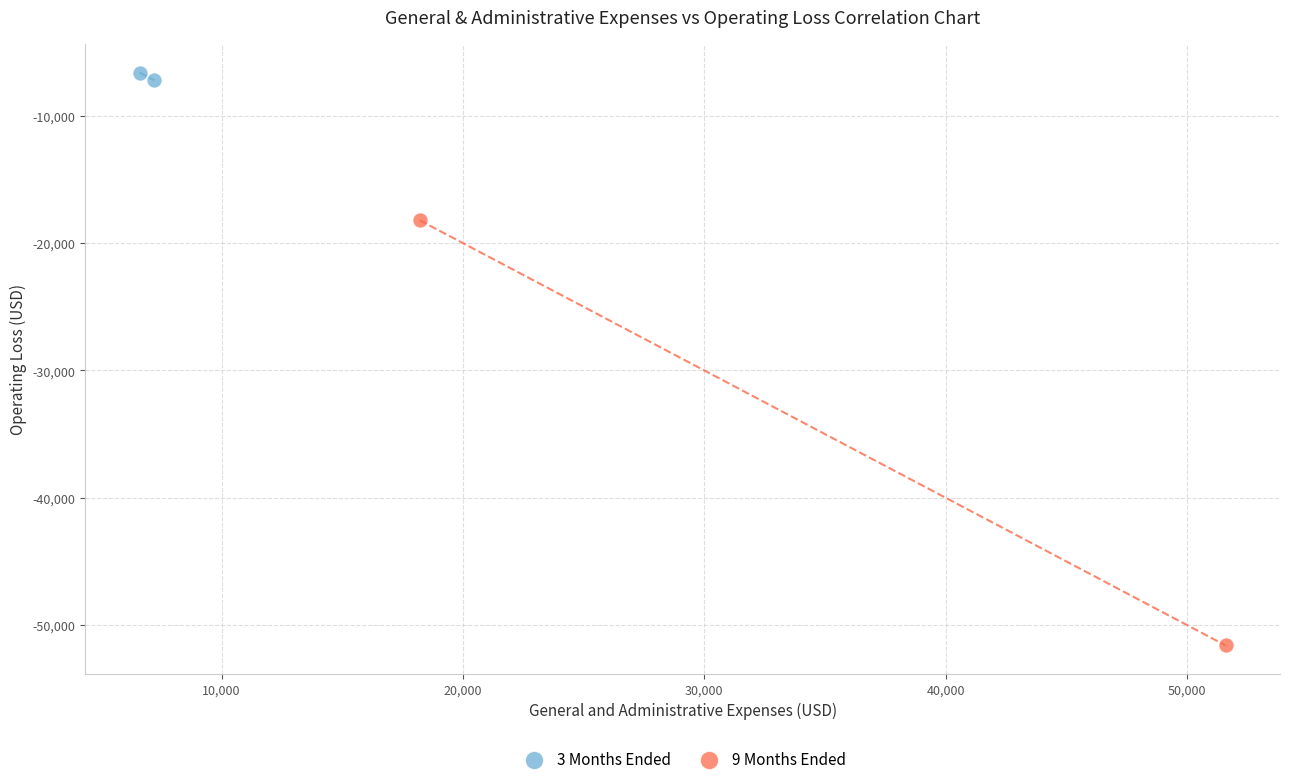

Which series reaches the minimum Y coordinate?

9 Months Ended